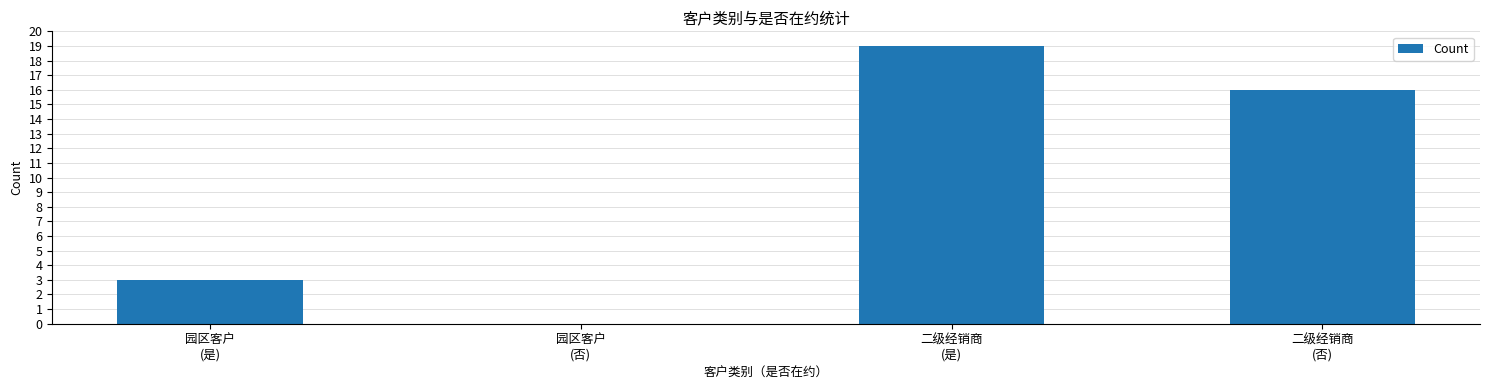

How many categories are shown in the chart?

4